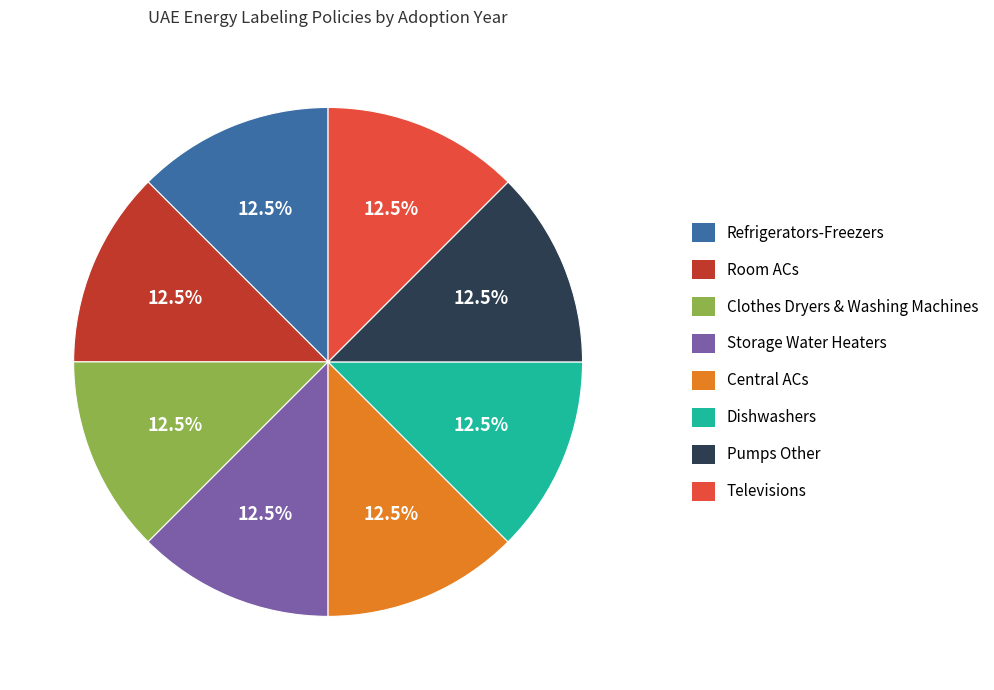

What percentage is NOT represented by Storage Water Heaters?

87.5%